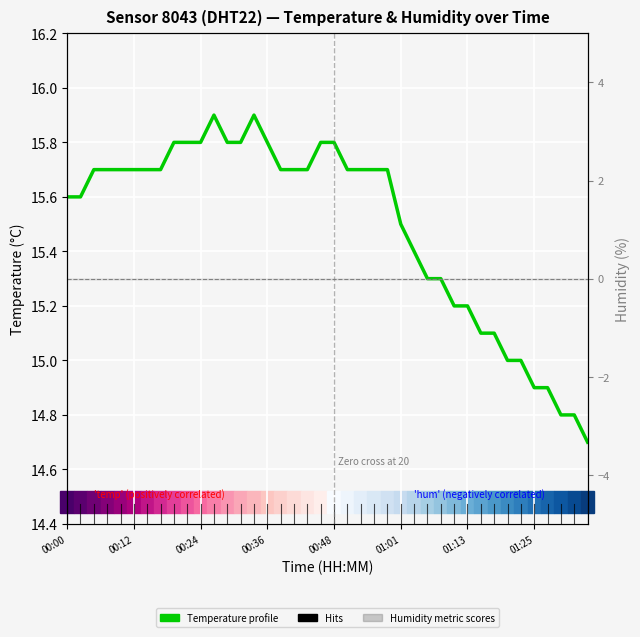

What position from the left is 11?

12